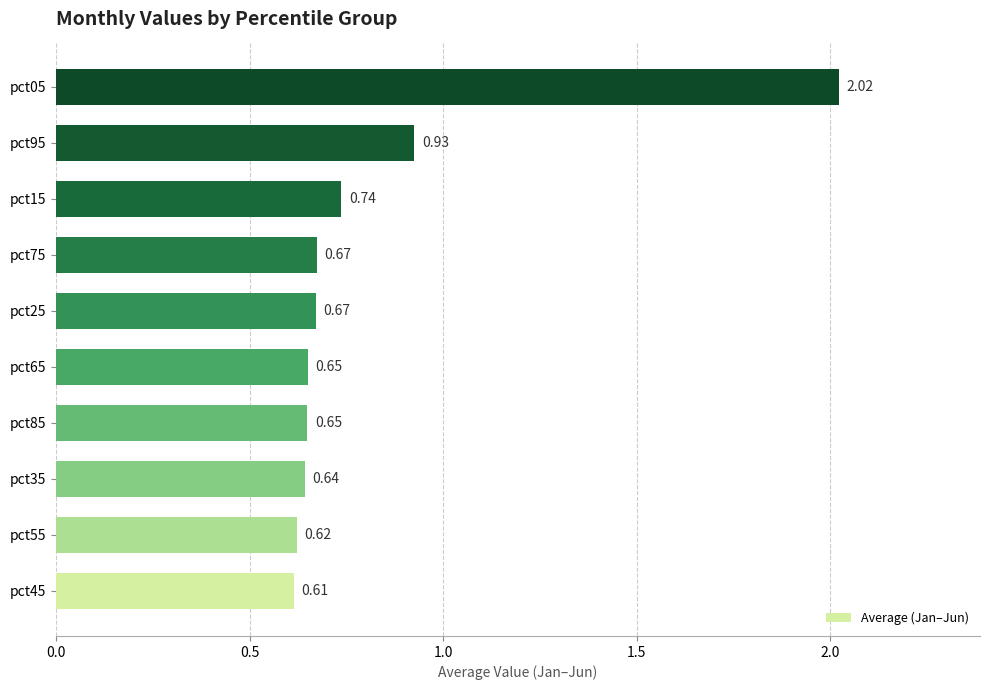

What is the change in value from pct65 to pct05?

+1.4